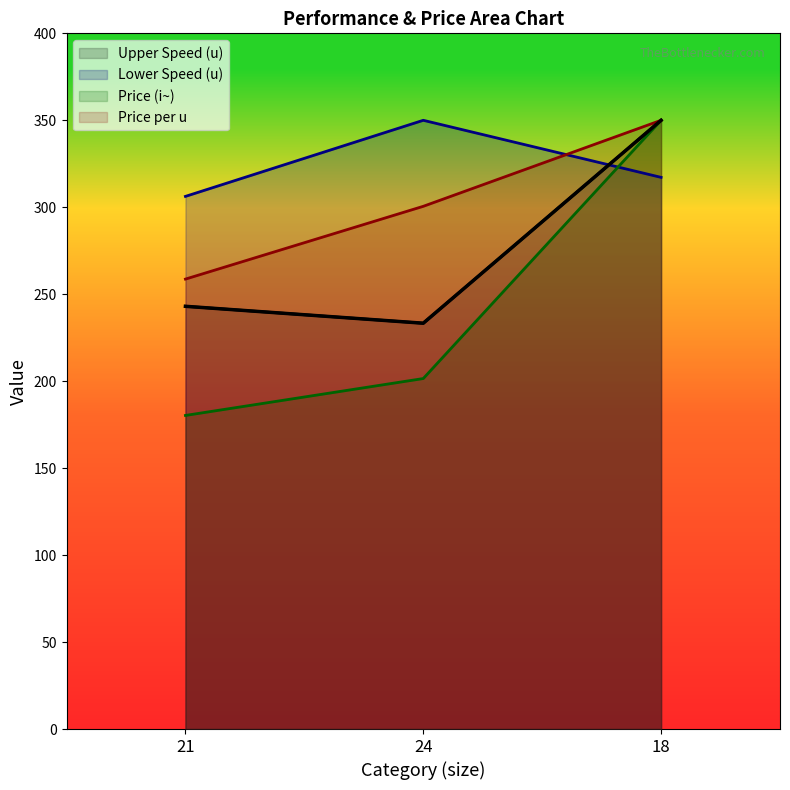

What is the label of the 2nd point from the left?

24